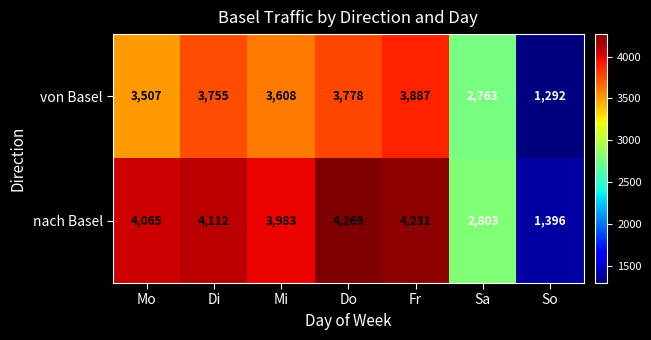

At which label does nach Basel reach its minimum?

So